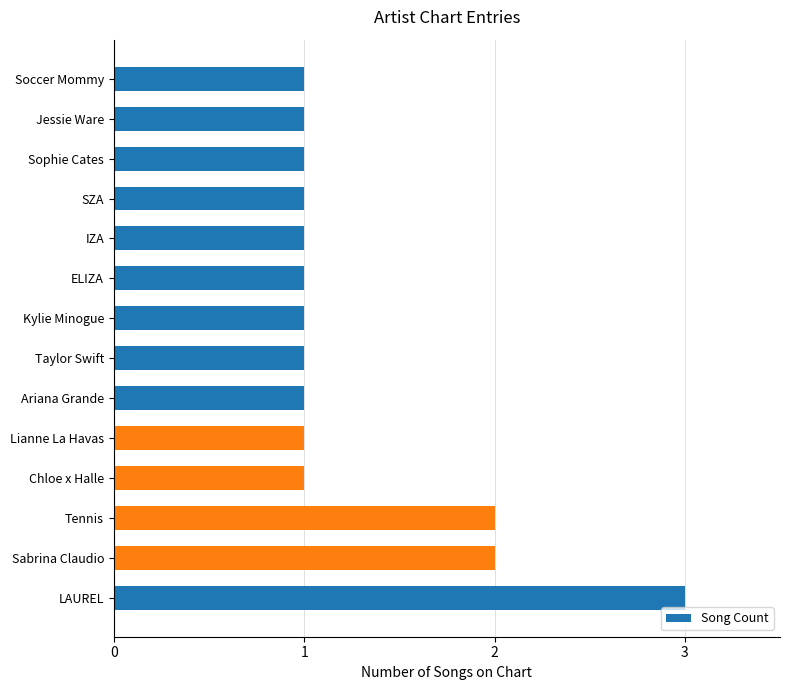

Reading bottom to top, list all the values displayed in this chart.

LAUREL=3	Sabrina Claudio=2	Tennis=2	Chloe x Halle=1	Lianne La Havas=1	Ariana Grande=1	Taylor Swift=1	Kylie Minogue=1	ELIZA=1	IZA=1	SZA=1	Sophie Cates=1	Jessie Ware=1	Soccer Mommy=1